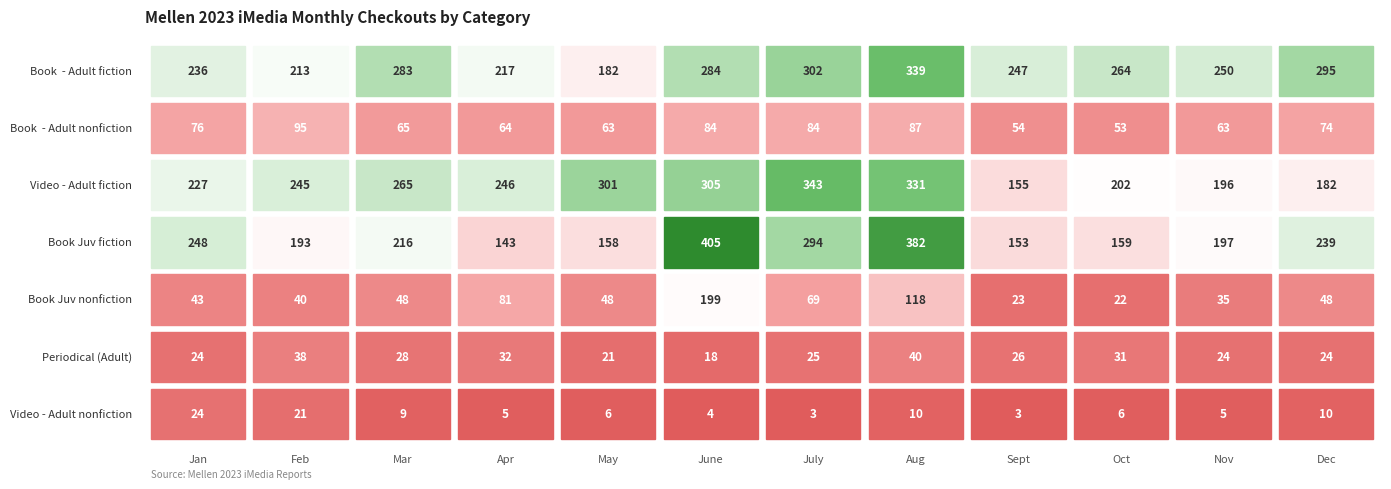

What is the difference between the second highest and second lowest values in the Book  - Adult fiction series?

89